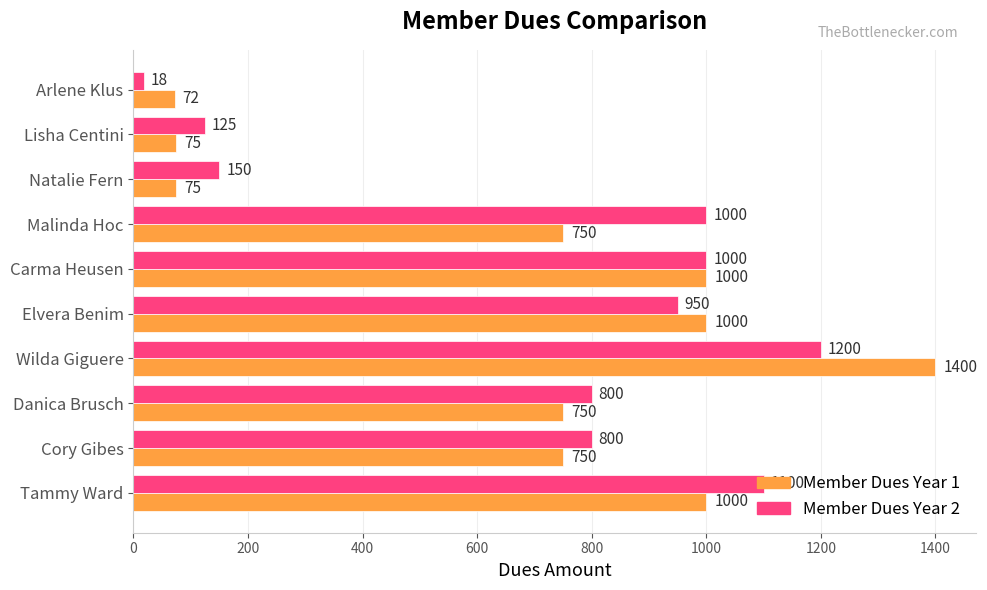

At how many categories does at least one series exceed 149?

8